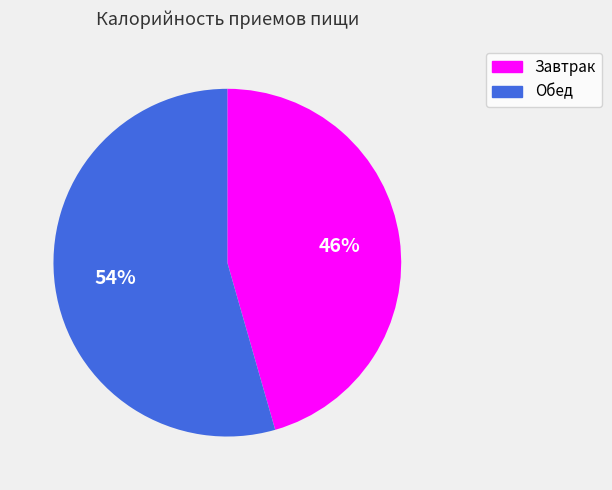

What is the ratio of the value at Обед to the value at Завтрак?

1.2